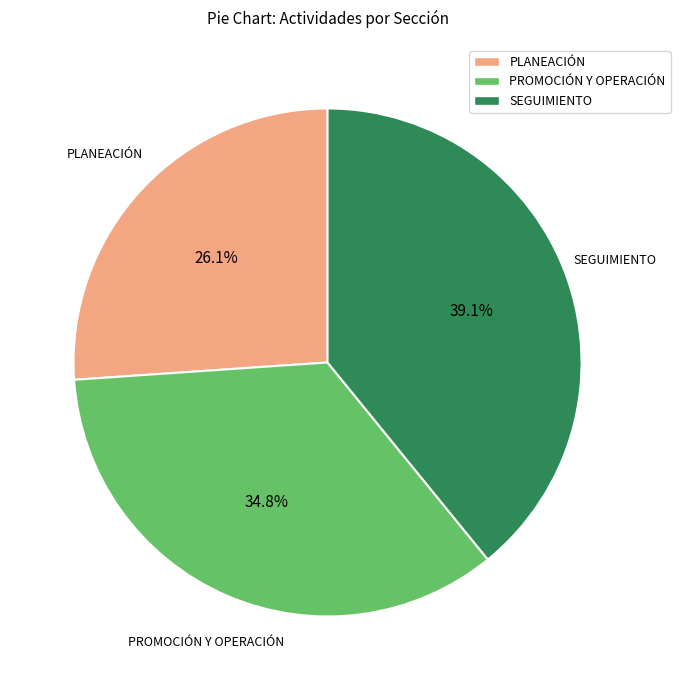

How many slices are in this pie chart?

3